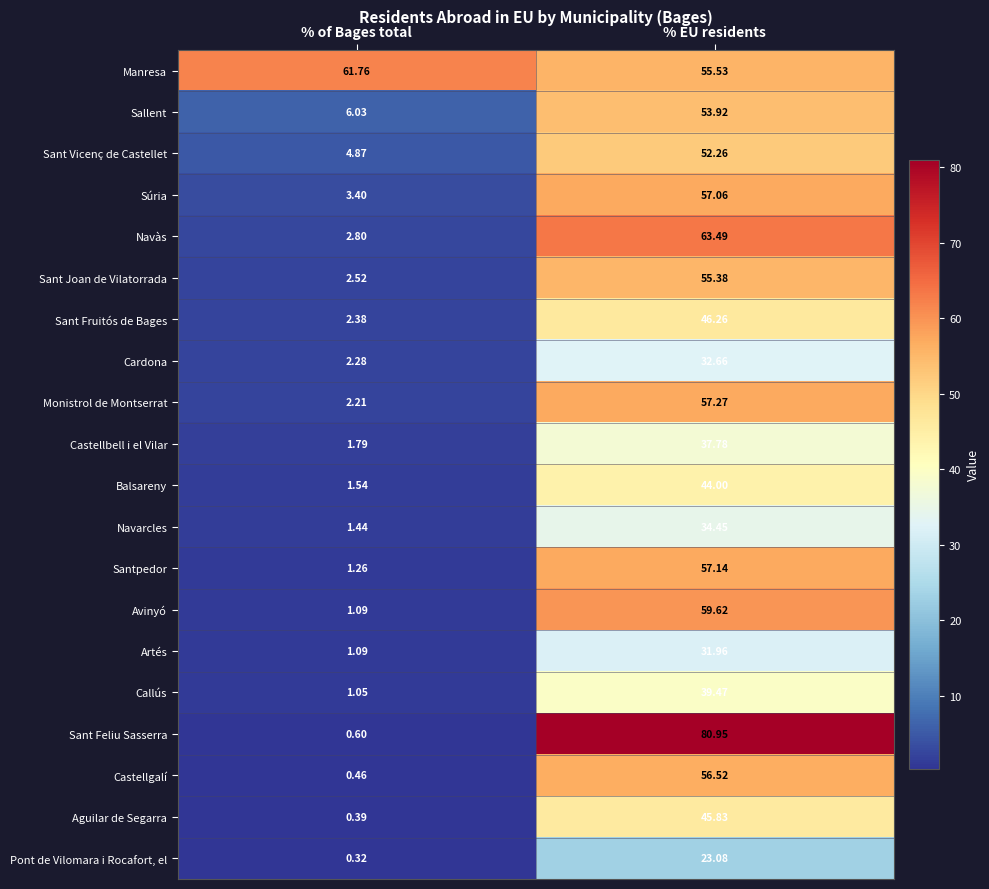

Between % of Bages total and % EU residents, which series saw the biggest shift?

Sant Feliu Sasserra